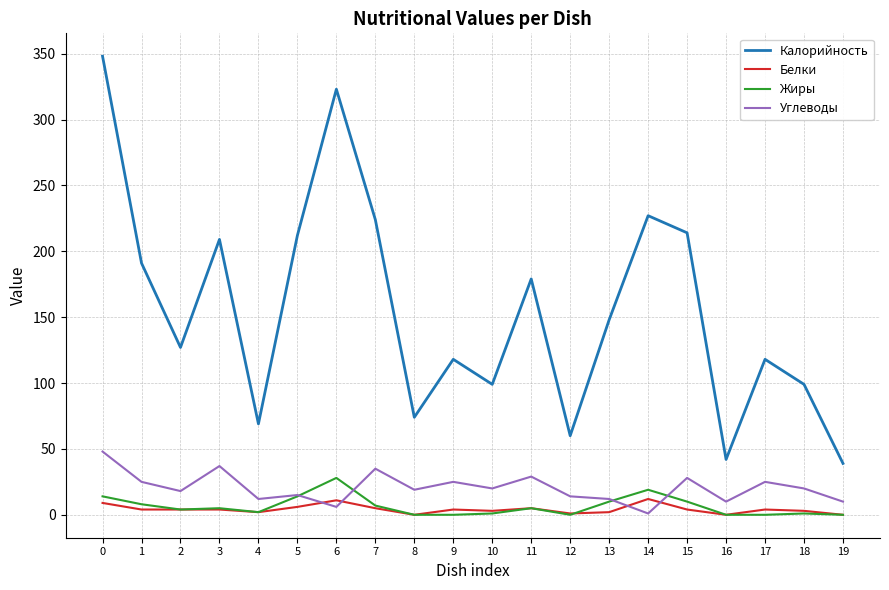

What are all the series names shown in the legend?

Калорийность, Белки, Жиры, Углеводы